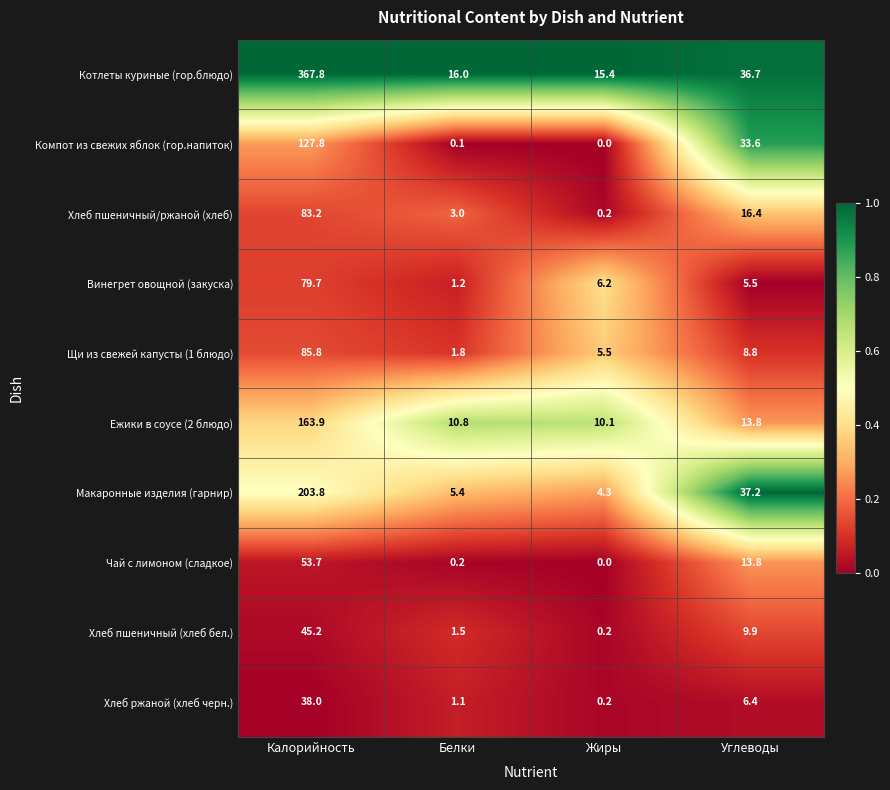

What is the sum of the Хлеб пшеничный (хлеб бел.) values at Углеводы and Белки?

11.4